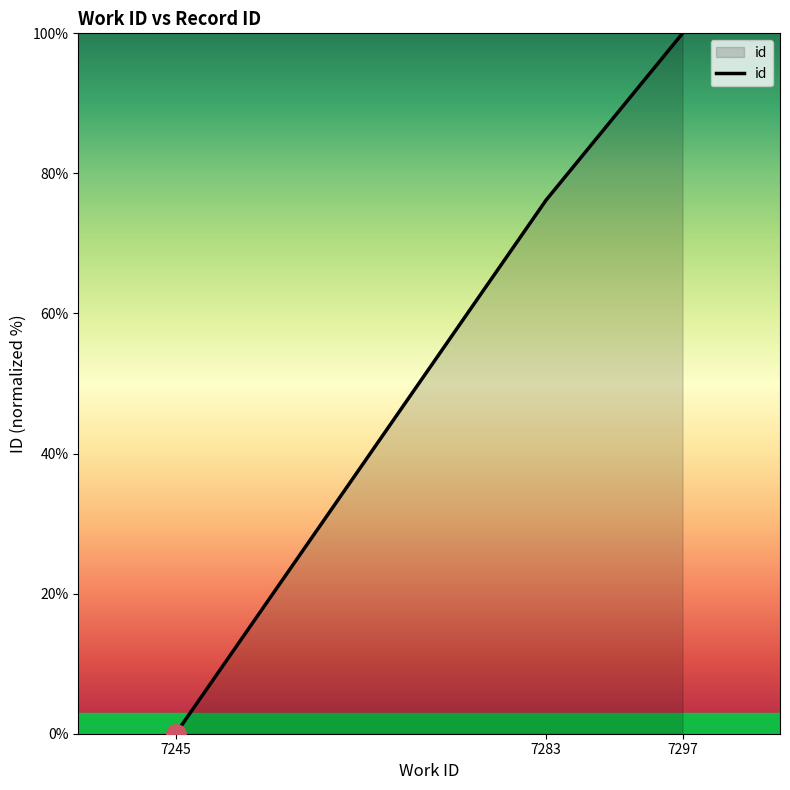

At which label is the value closest to 50?

7283